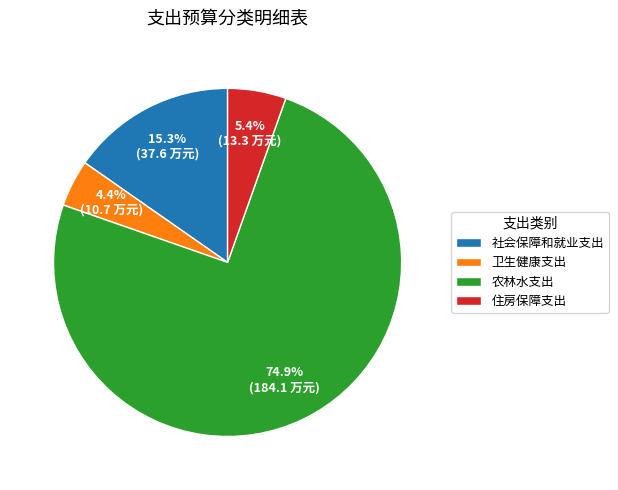

Which category has the biggest portion of the pie?

农林水支出